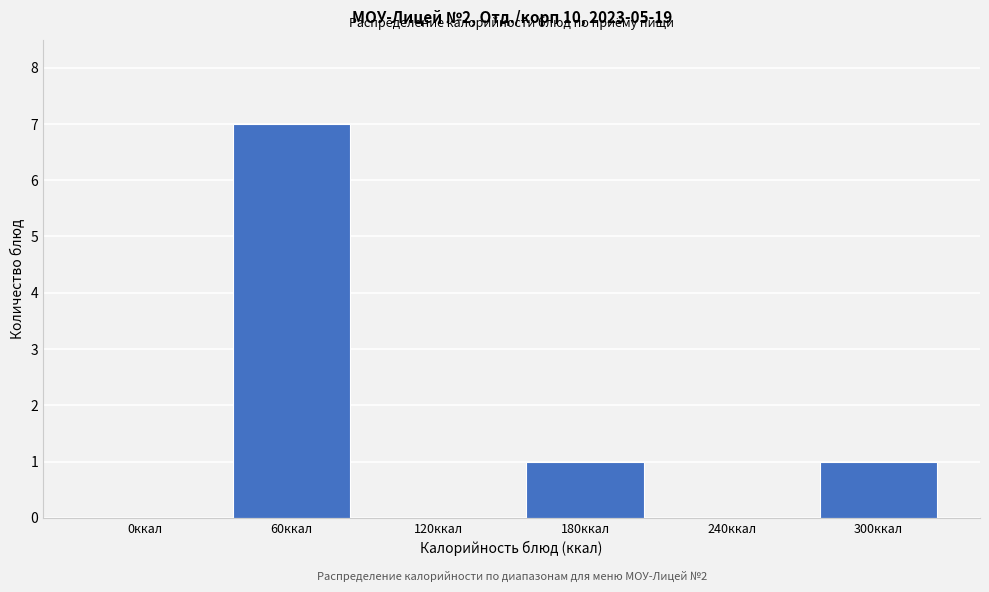

Reading left to right, transcribe all the data shown in this chart.

0ккал=0	60ккал=7	120ккал=0	180ккал=1	240ккал=0	300ккал=1